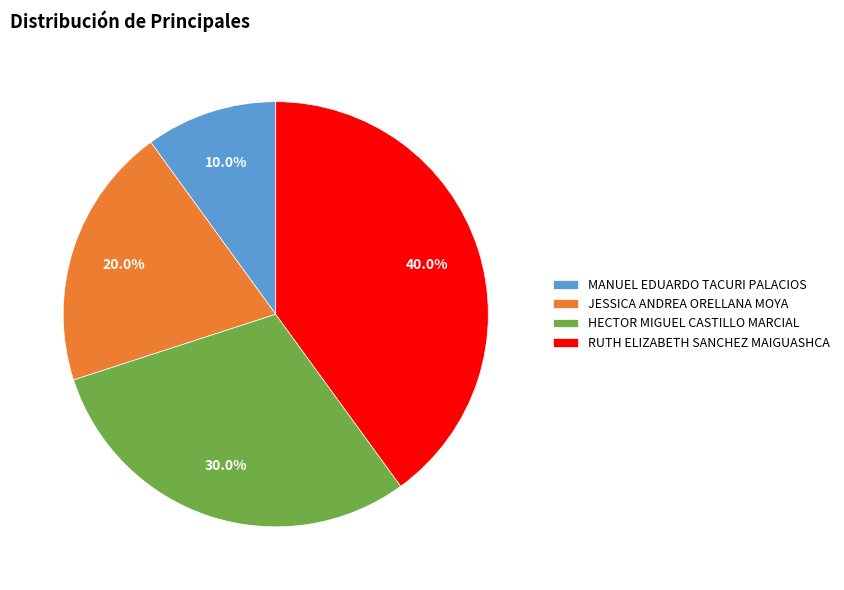

To the nearest percent, what is the difference between the HECTOR MIGUEL CASTILLO MARCIAL and MANUEL EDUARDO TACURI PALACIOS slice percentages?

20%